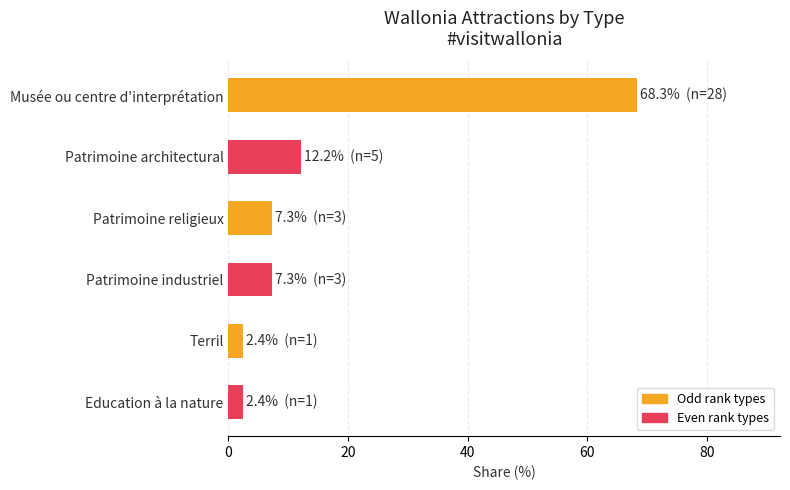

Which has a higher value, Education à la nature or Patrimoine industriel?

Patrimoine industriel